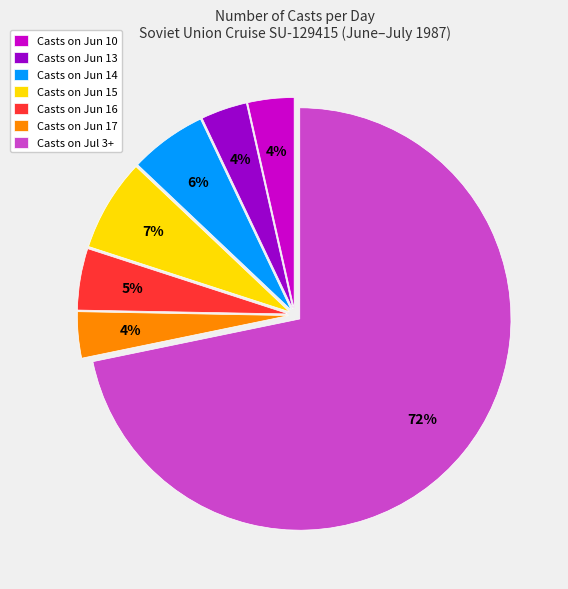

Which has a higher value, Casts on Jun 15 or Casts on Jul 3+?

Casts on Jul 3+